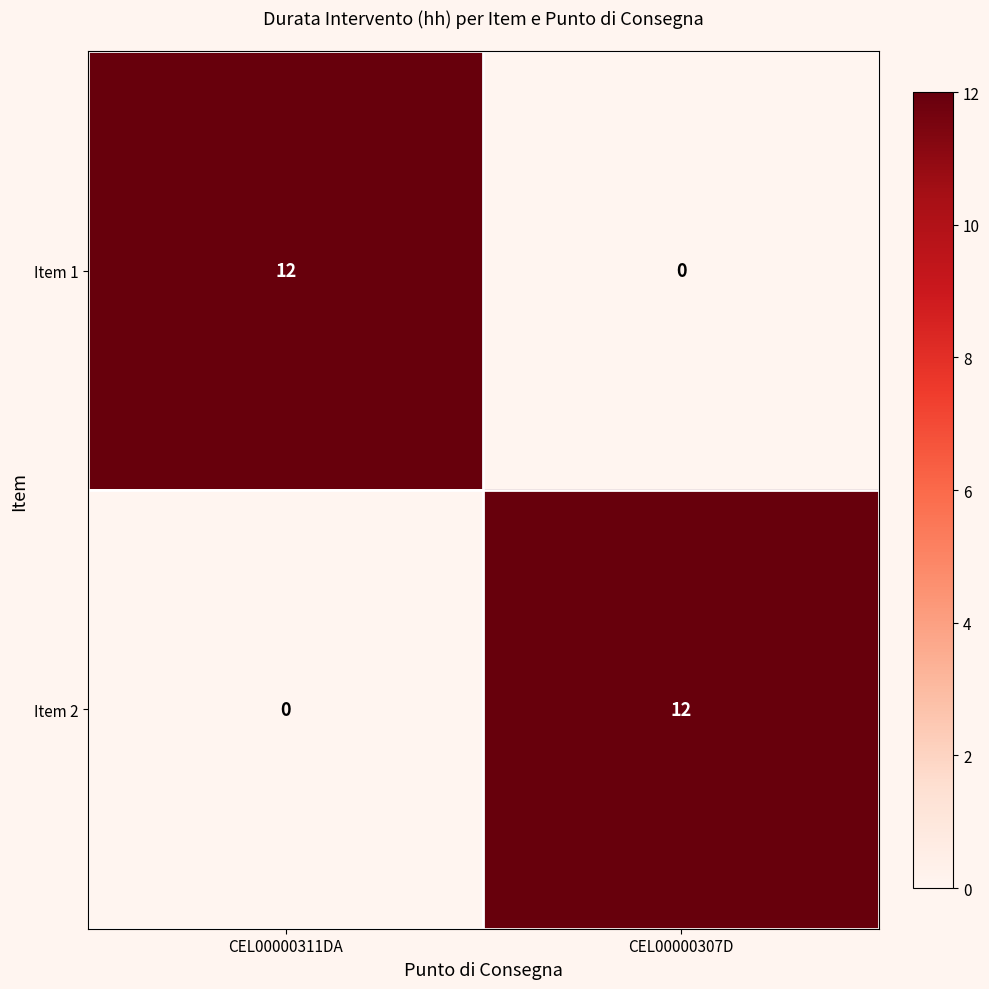

What is the total value across all series at CEL00000307D?

12